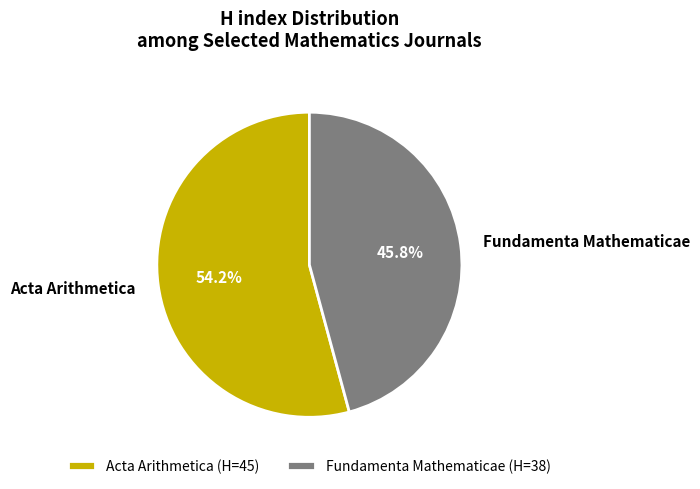

To the nearest percent, what is the difference between the Acta Arithmetica and Fundamenta Mathematicae slice percentages?

8%